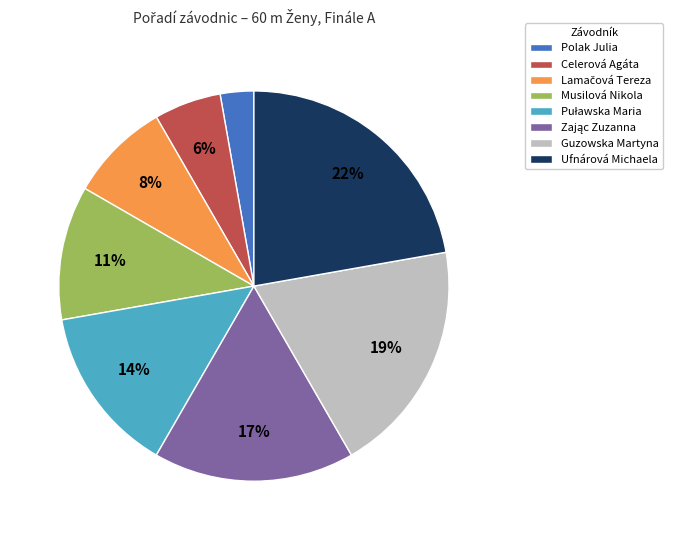

The Musilová Nikola slice represents 11% of the pie. True or false?

True